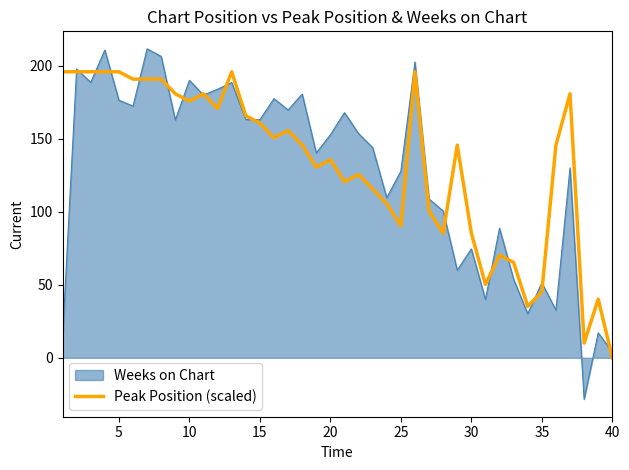

What is the highest value of the Weeks on Chart series?

211.7